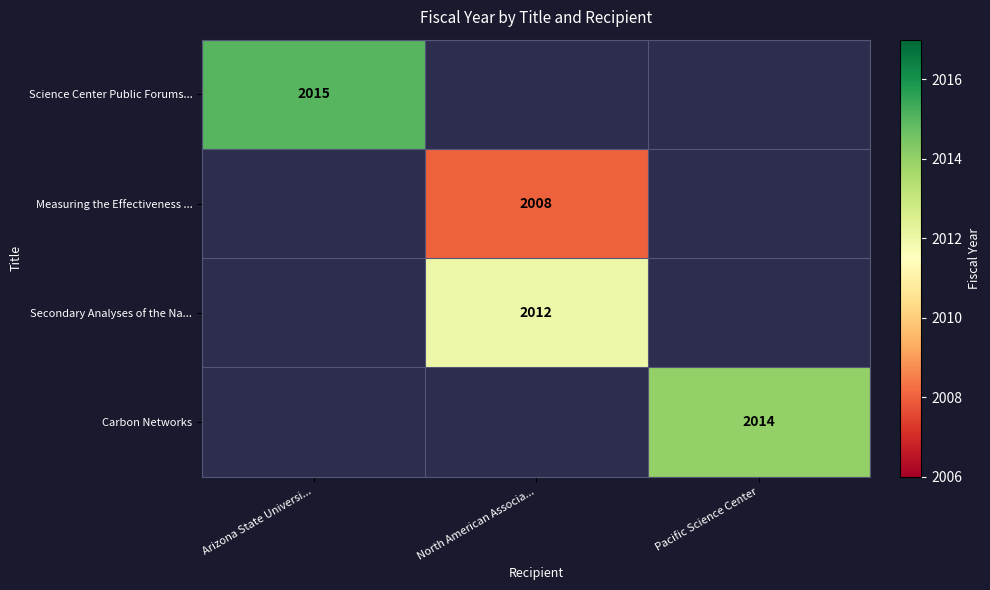

The value of Measuring the Effectiveness ... at North American Associa... is 3071. True or false?

False